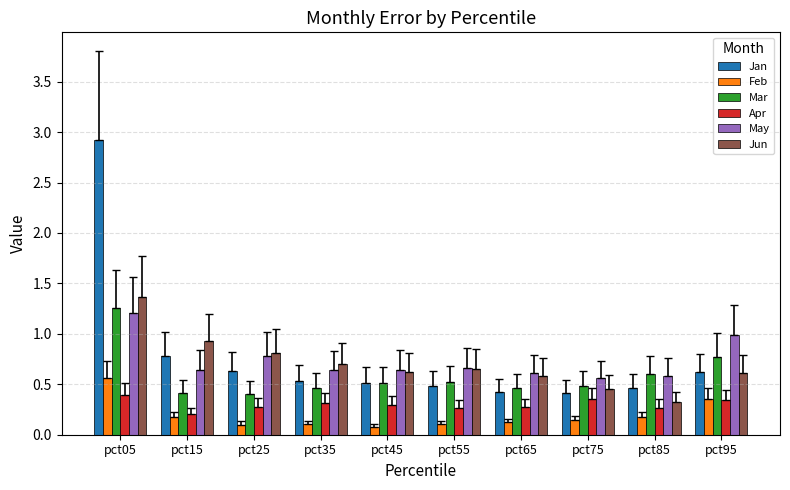

What is the difference between the Mar values at pct35 and pct05?

0.8